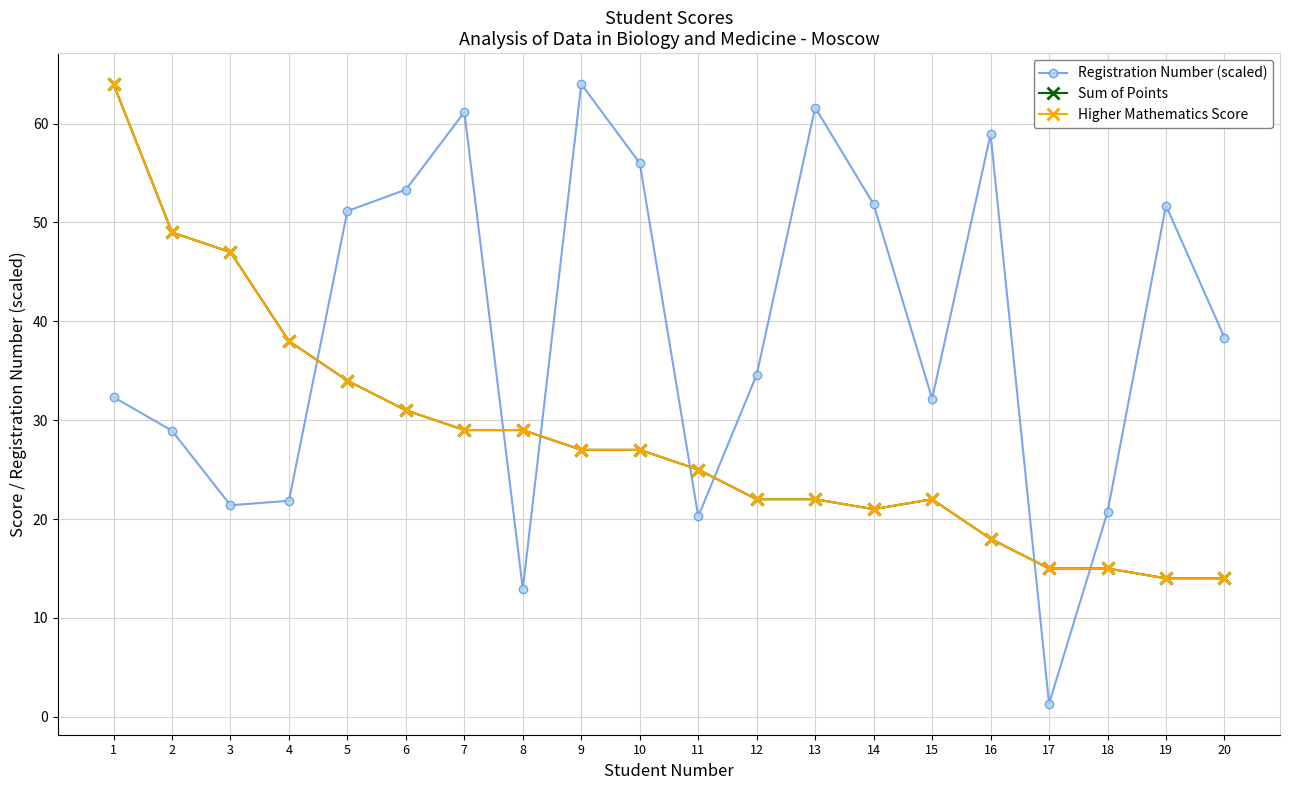

At 17, list the series in order from largest to smallest.

Sum of Points, Higher Mathematics Score, Registration Number (scaled)